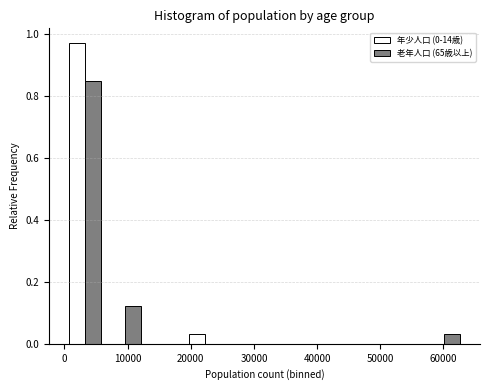

What is the height of the 年少人口 (0-14歳) bar covering 0 to 6000 on the x-axis? Neither the bar edges nor the heights are printed on the chart, so give them approximately, as read against the axes.

0.96